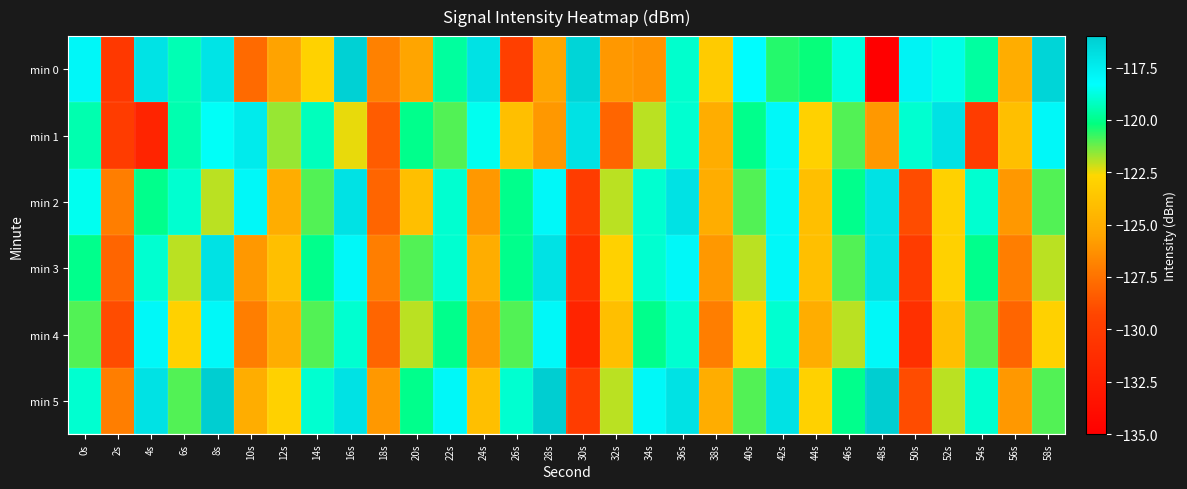

What is the spread (max minus min) of values at 40s?

4.8